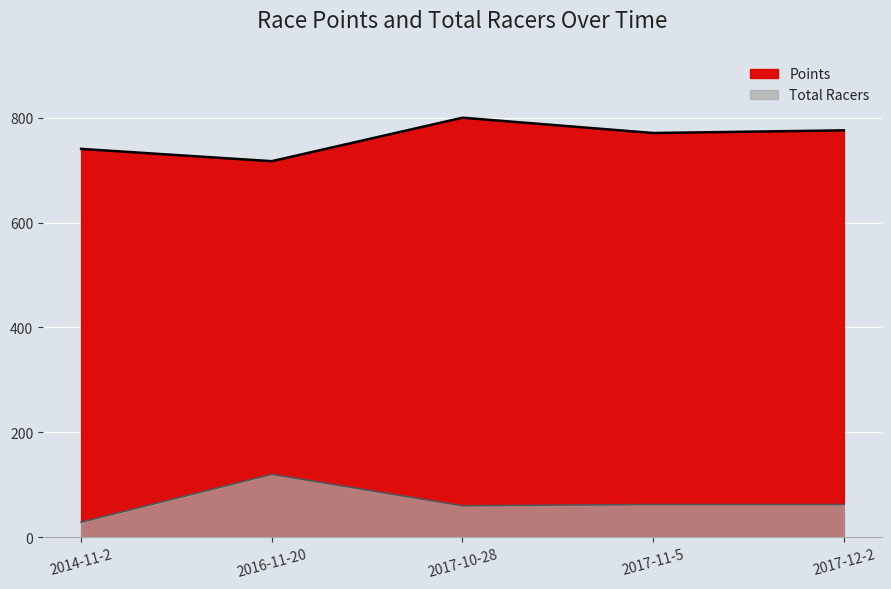

The Points series shows 490.6 at 2017-10-28. True or false?

False